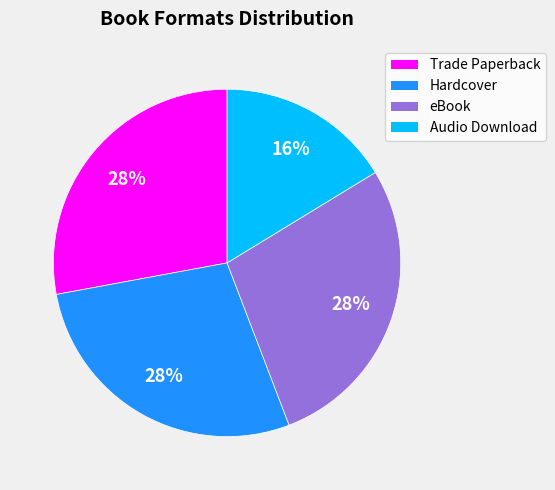

True or false: Hardcover accounts for 28% of the total.

True